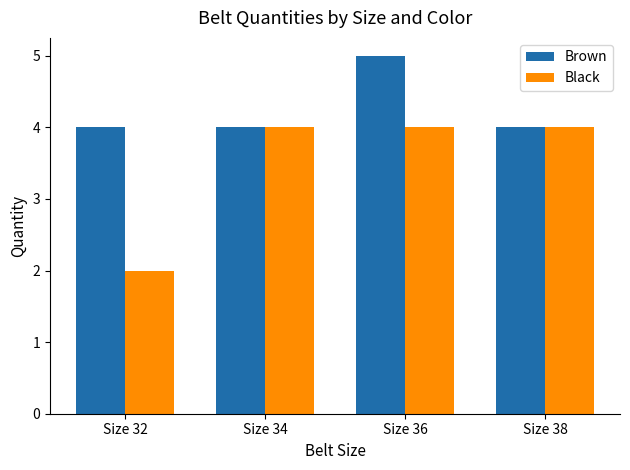

At which category is the sum across all series the highest?

Size 36